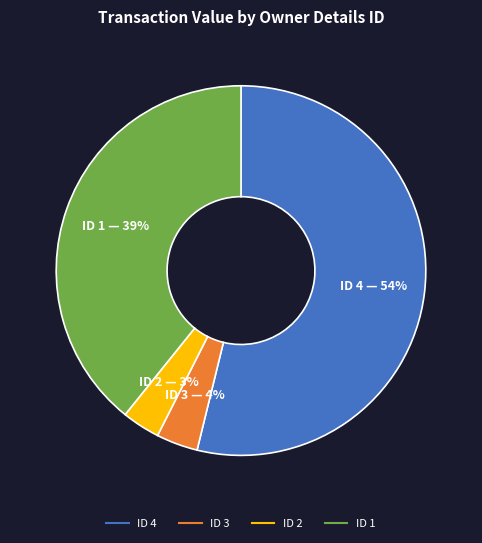

To the nearest percent, what is the average slice percentage?

25%